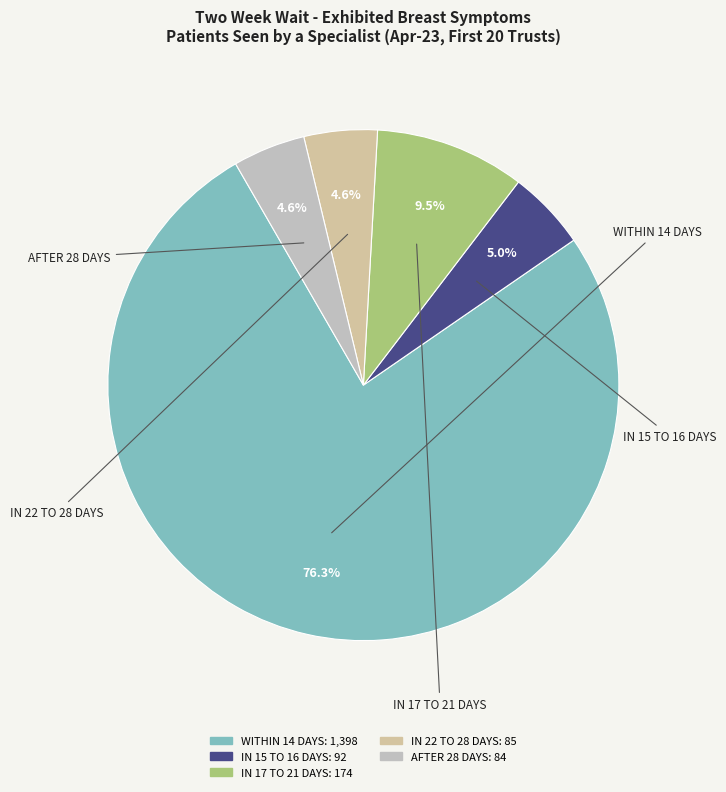

How many slices are in this pie chart?

5